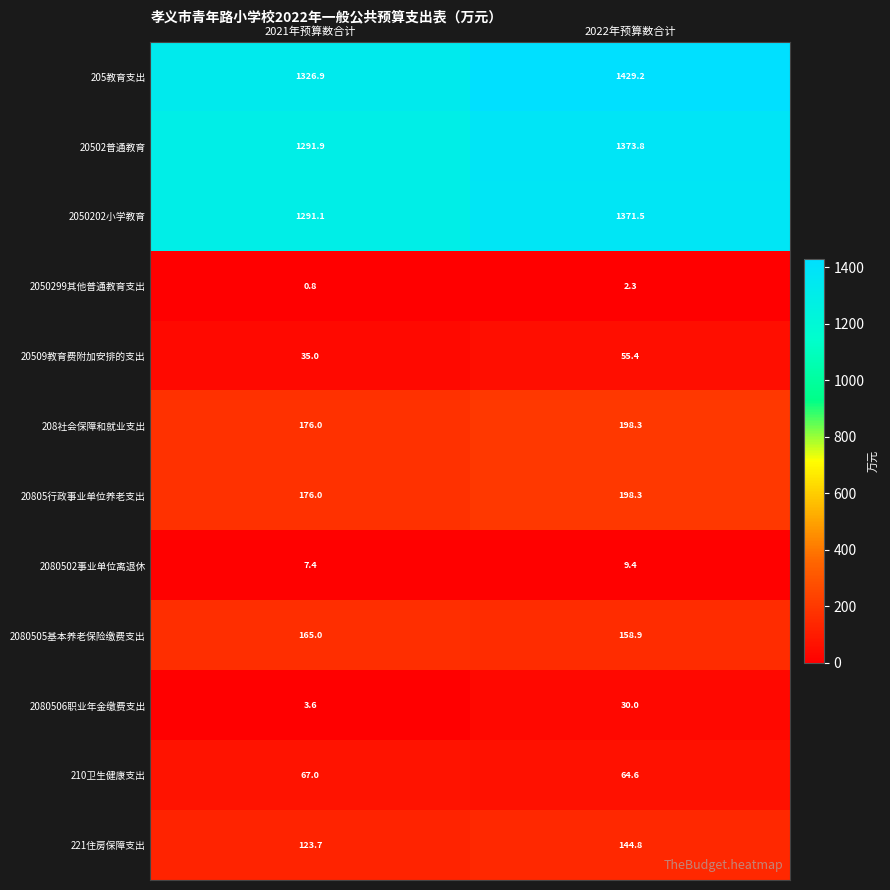

At which label does 2080505基本养老保险缴费支出 reach its minimum?

2022年预算数合计